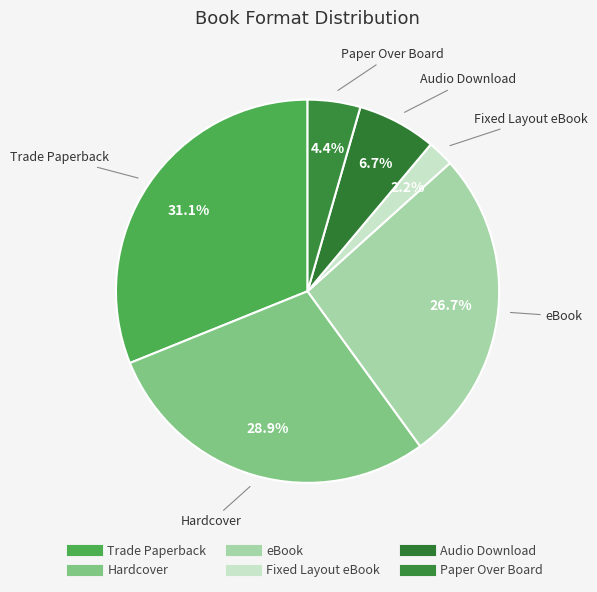

The Paper Over Board slice represents 1% of the pie. True or false?

False